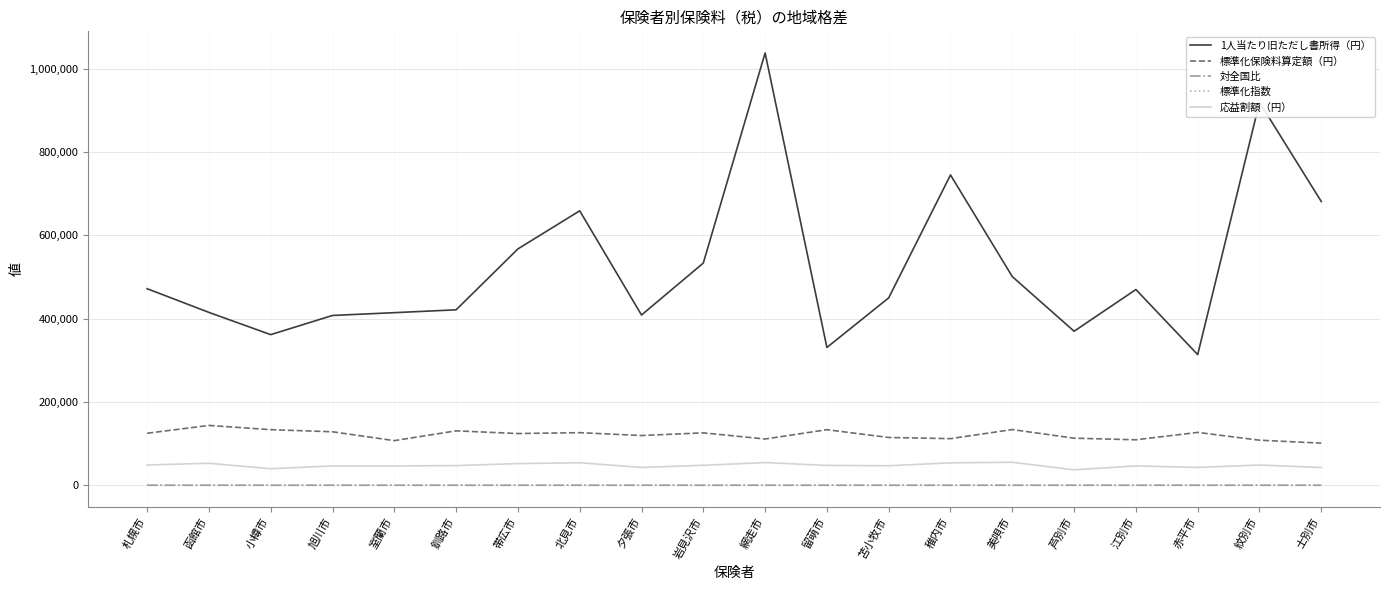

Which series has the widest spread of values?

1人当たり旧ただし書所得（円）